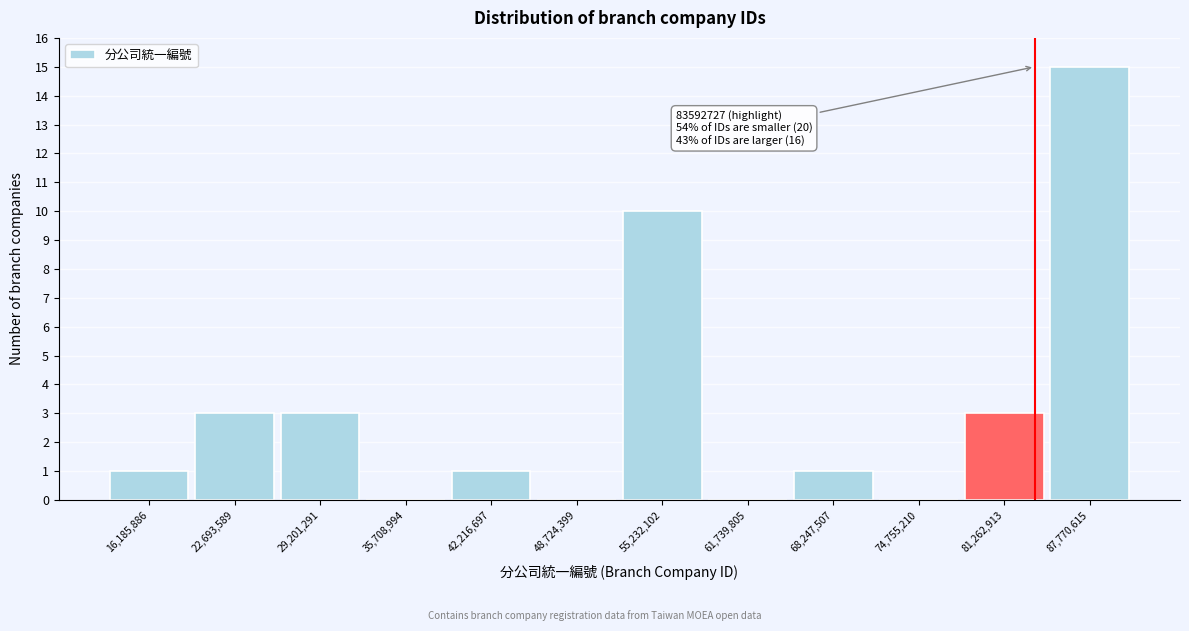

Which range on the x-axis has the tallest bar?

85000000 to 91000000